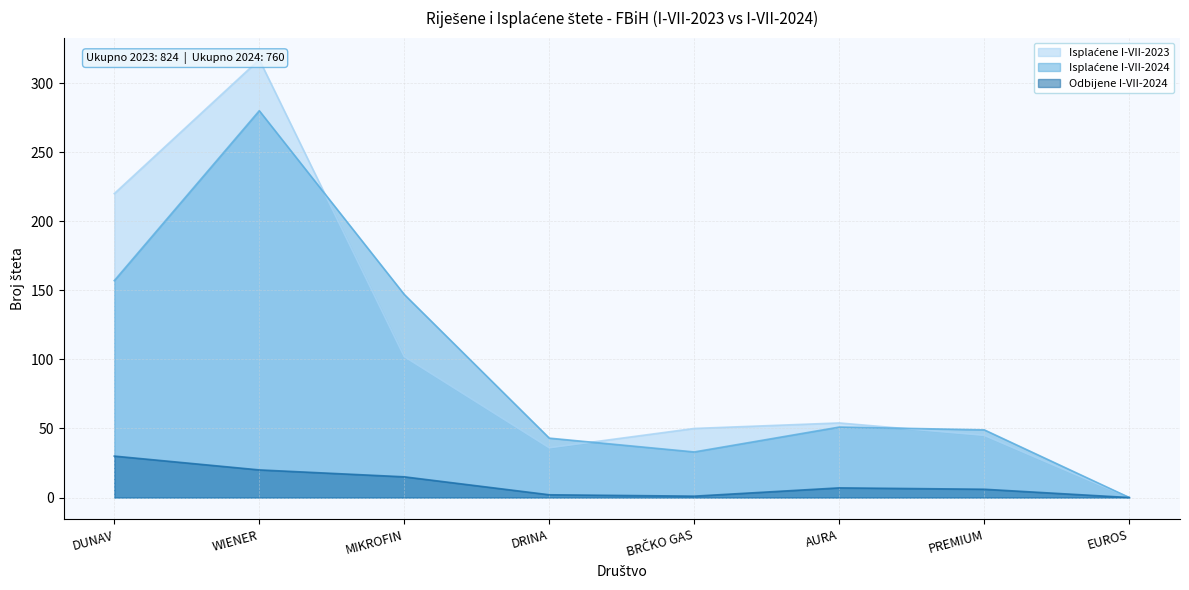

Reading right to left, transcribe all the data shown in this chart.

Isplaćene I-VII-2023: EUROS=0	PREMIUM=45	AURA=54	BRČKO GAS=50	DRINA=36	MIKROFIN=102	WIENER=317	DUNAV=220
Isplaćene I-VII-2024: EUROS=0	PREMIUM=49	AURA=51	BRČKO GAS=33	DRINA=43	MIKROFIN=147	WIENER=280	DUNAV=157
Odbijene I-VII-2024: EUROS=0	PREMIUM=6	AURA=7	BRČKO GAS=1	DRINA=2	MIKROFIN=15	WIENER=20	DUNAV=30